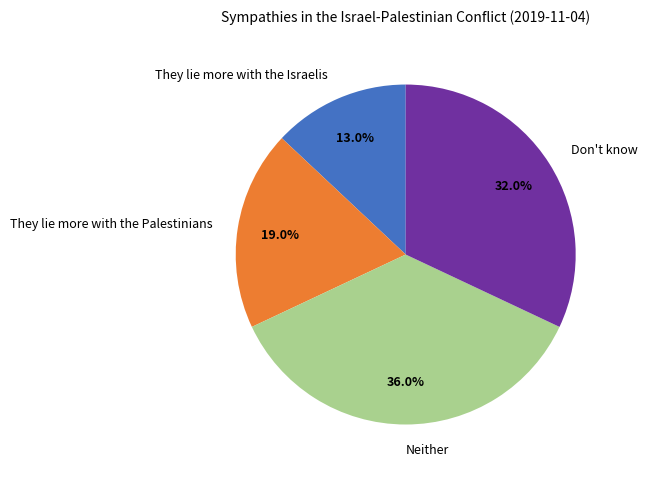

To the nearest percent, what is the combined percentage of Don't know and Neither?

68%